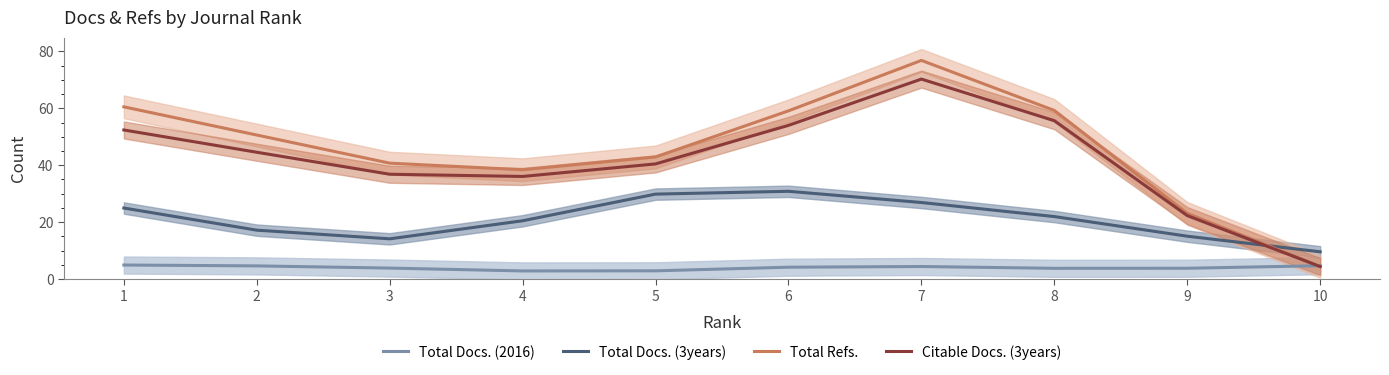

At which category is the sum across all series the highest?

7